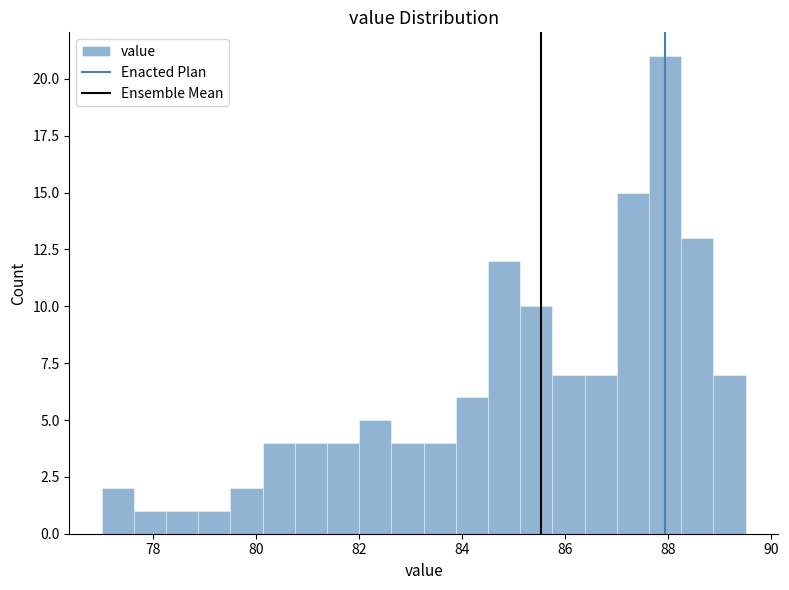

Read against the x-axis, roughly where is the centre of the tallest bar?

88.0